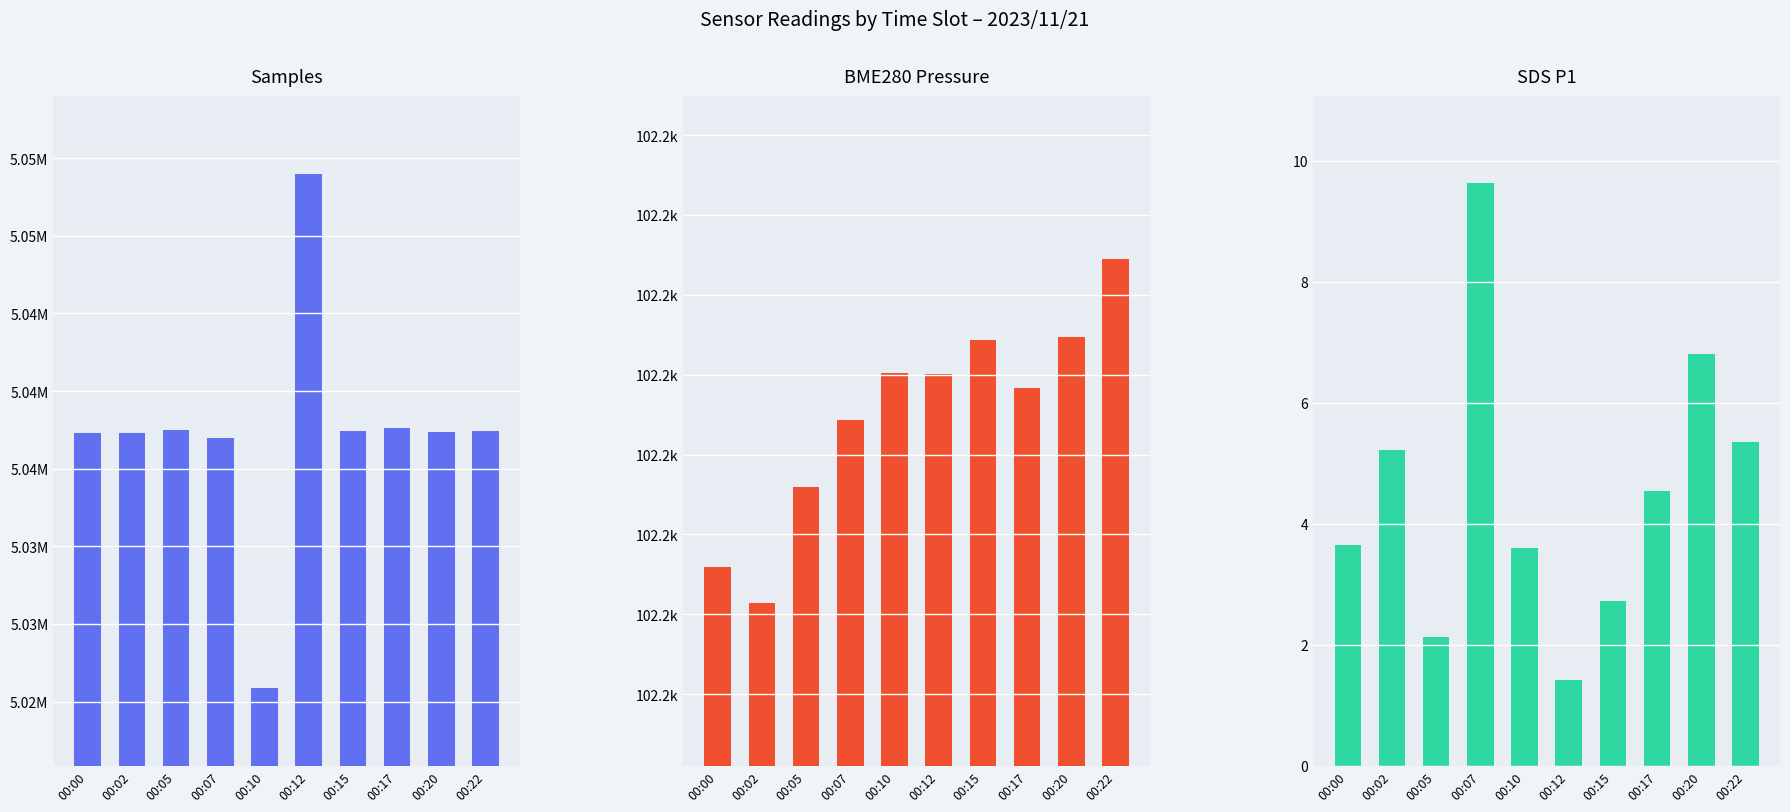

Which series has the widest spread of values?

Samples